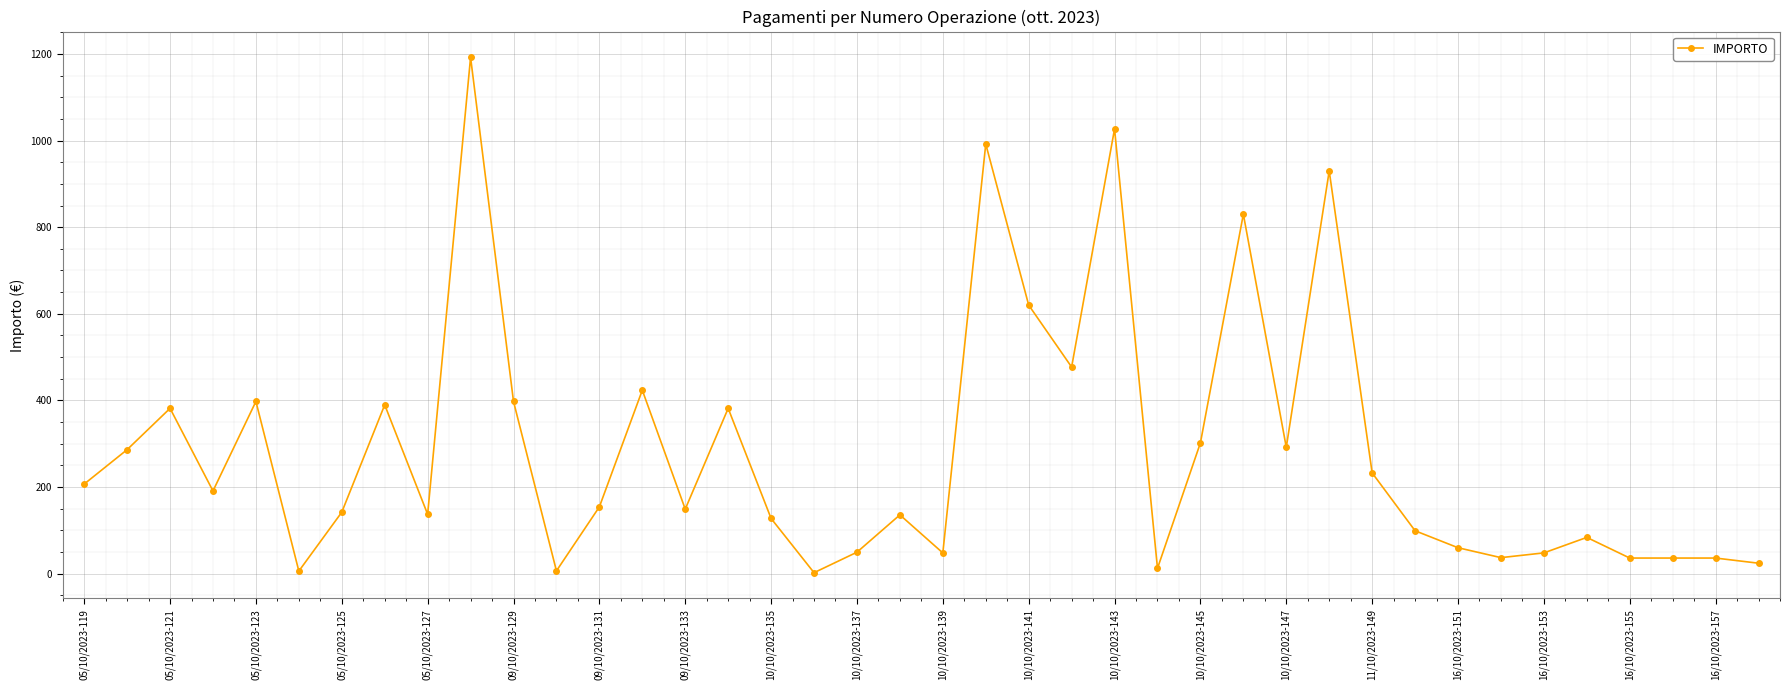

What is the value of the 4th point from the left?

190.8